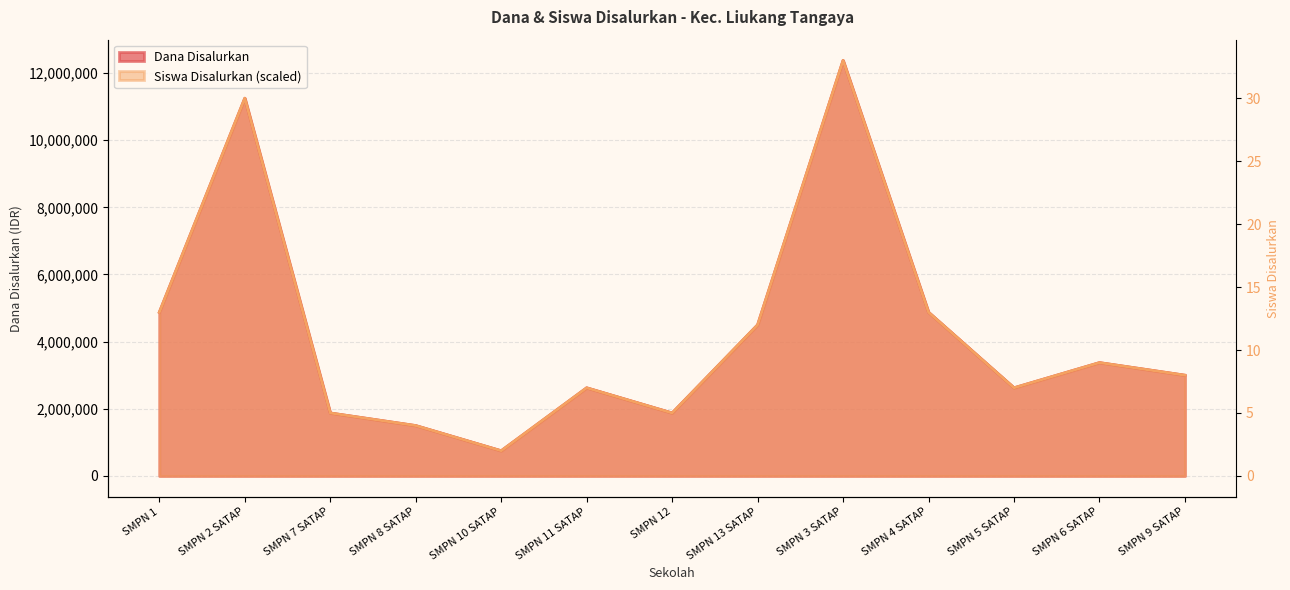

How many lines are shown in the chart?

2